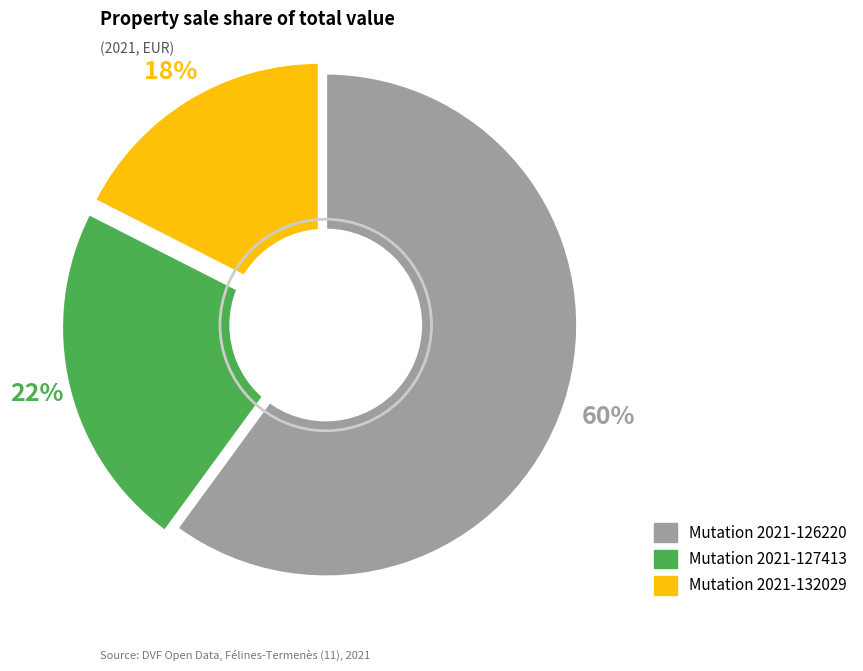

Is there a majority slice in this chart?

Yes